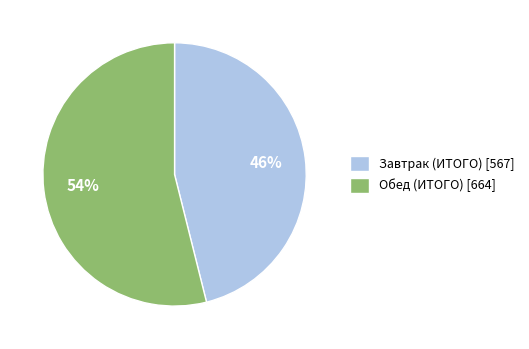

True or false: Завтрак (ИТОГО) accounts for 46% of the total.

True